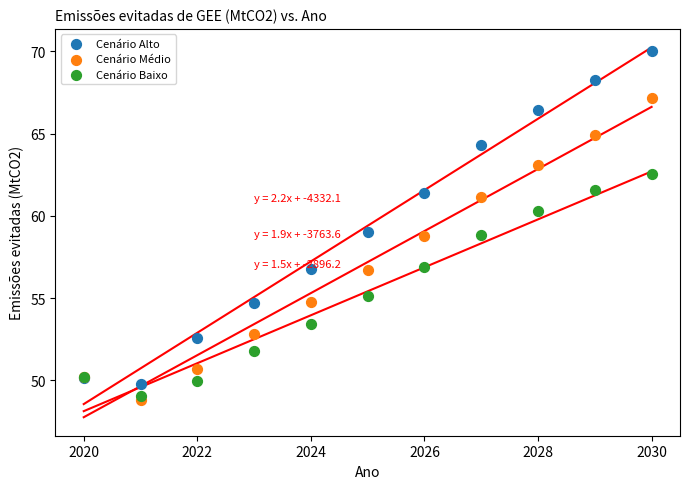

Which series has the widest spread of Y values?

Cenário Alto